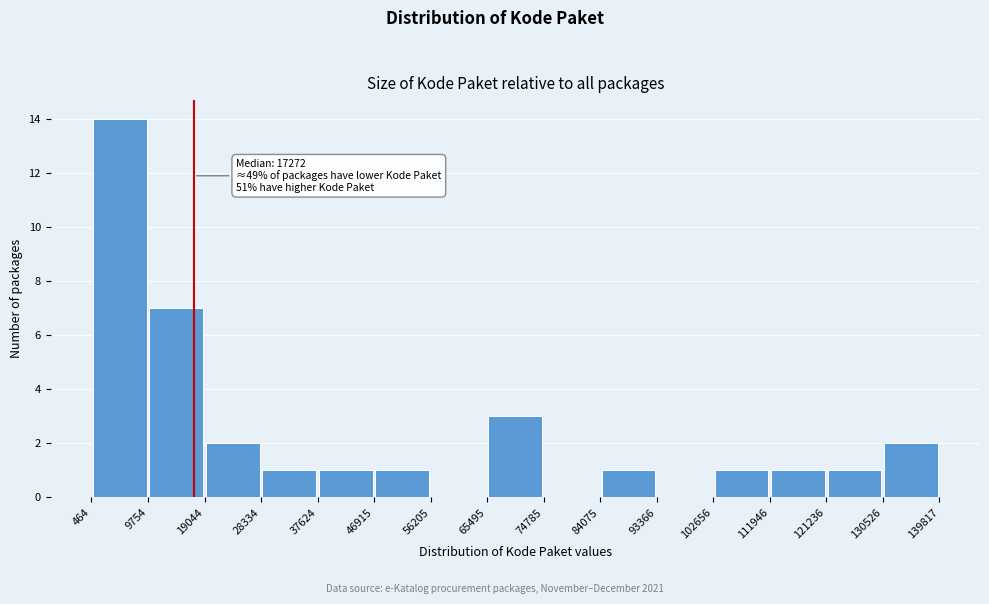

Over which range of the x-axis is the bar tallest?

464 to 9754